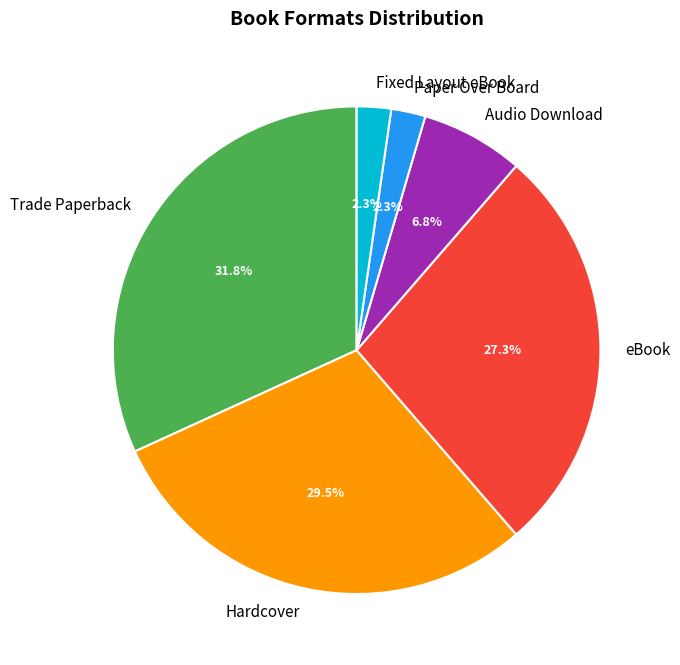

What is the ratio of the value at Audio Download to the value at Hardcover?

0.2